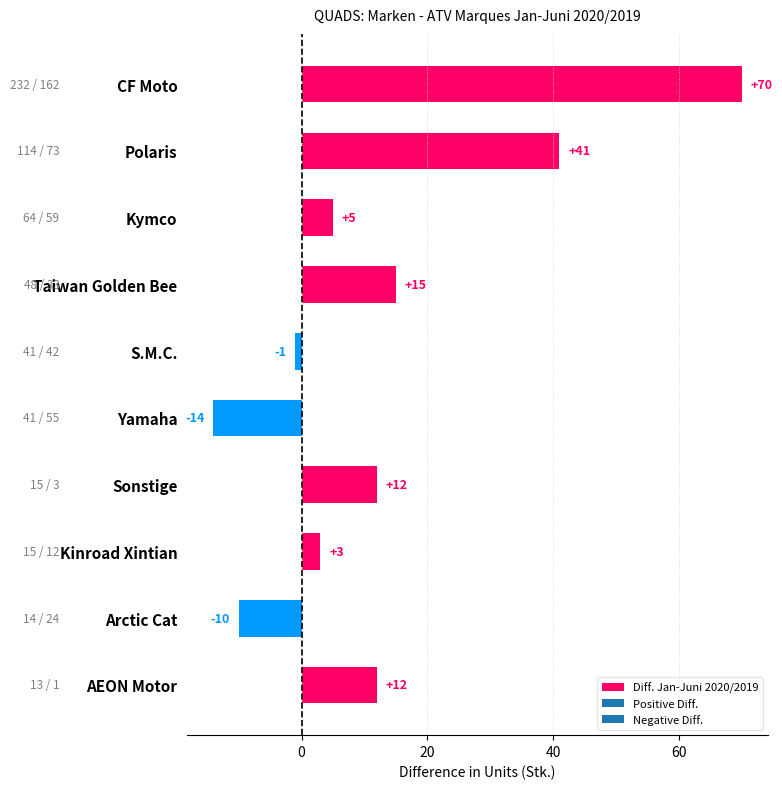

Are the bars grouped side by side (vs. stacked)?

No